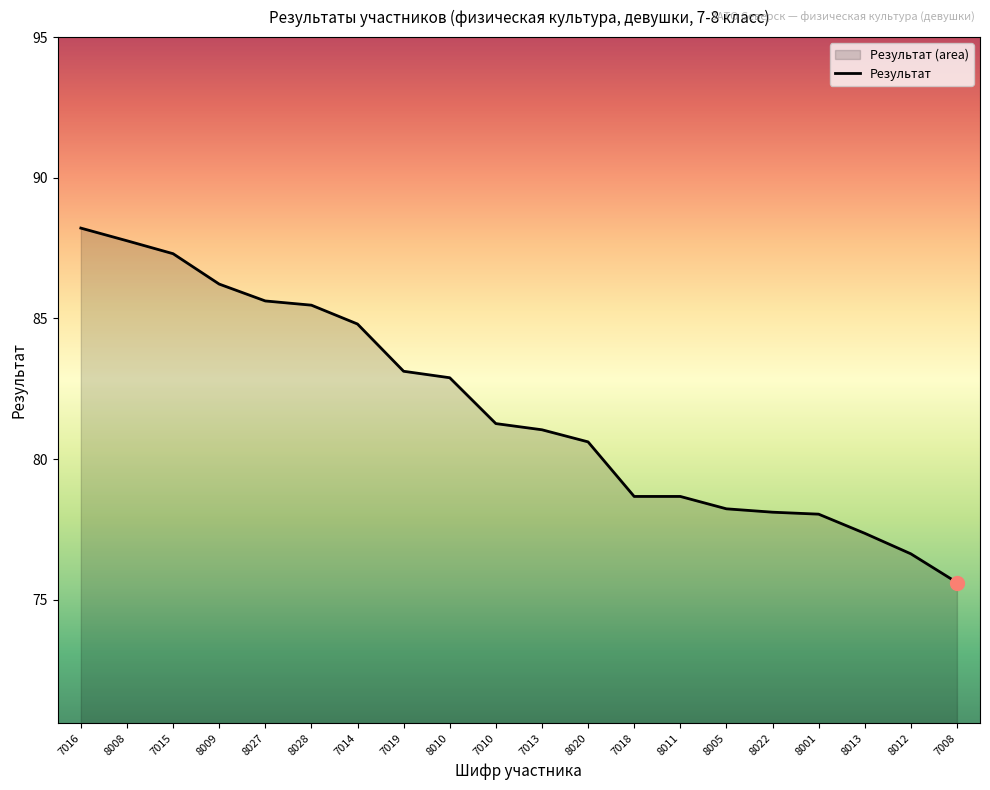

Rank the categories by value from highest to lowest.

7016, 8008, 7015, 8009, 8027, 8028, 7014, 7019, 8010, 7010, 7013, 8020, 7018, 8011, 8005, 8022, 8001, 8013, 8012, 7008